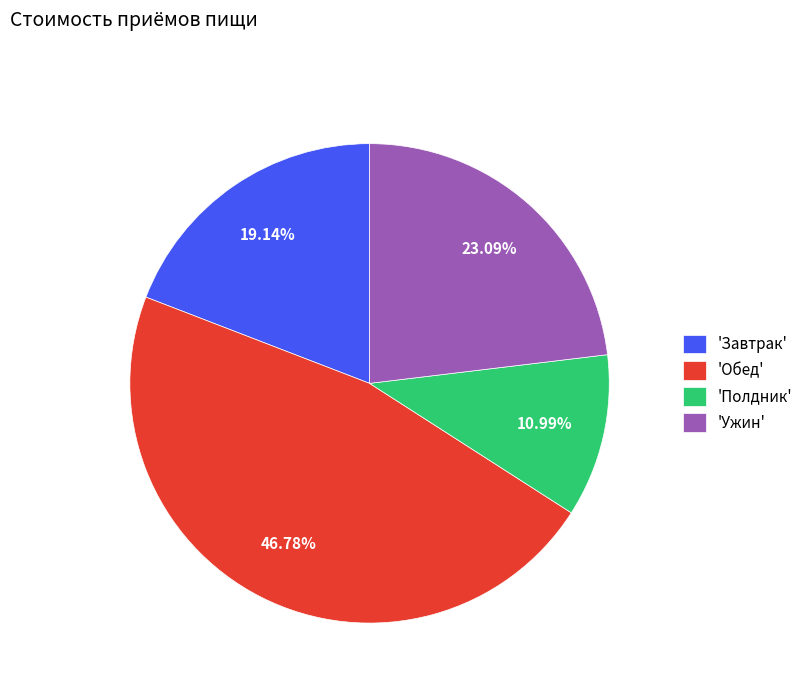

Is there any slice that represents more than half of the pie?

No